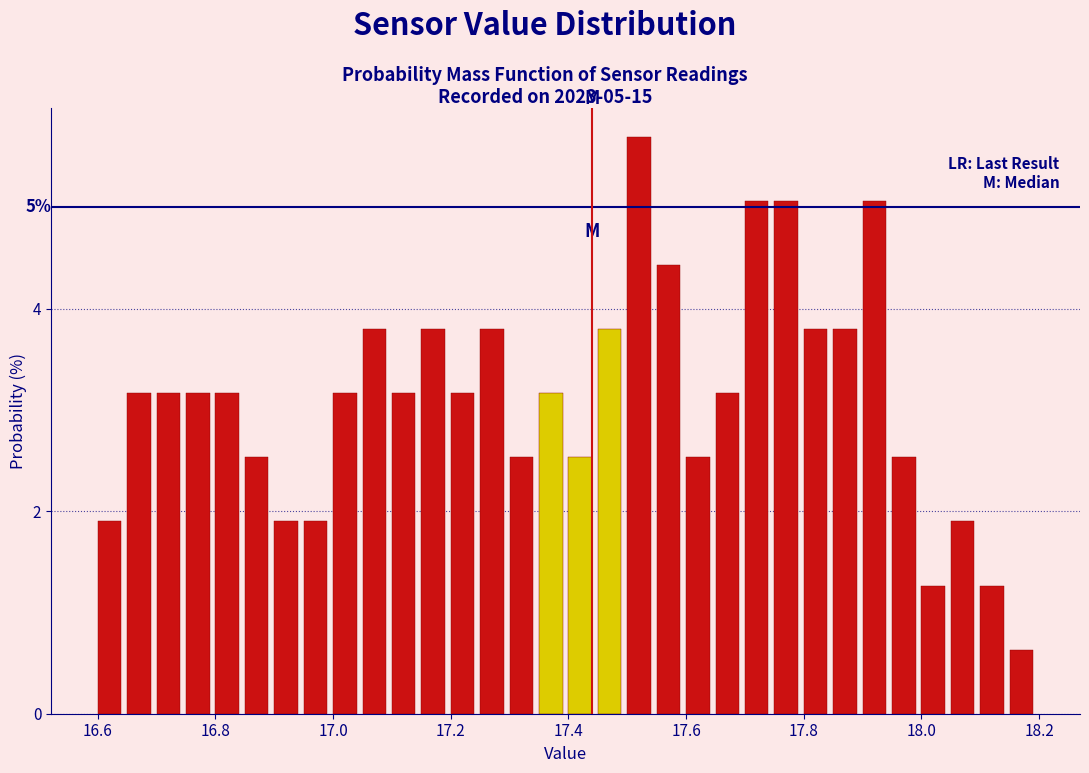

Around what value on the x-axis is the tallest bar? Give the approximate position of its centre, as read against the axis.

17.52